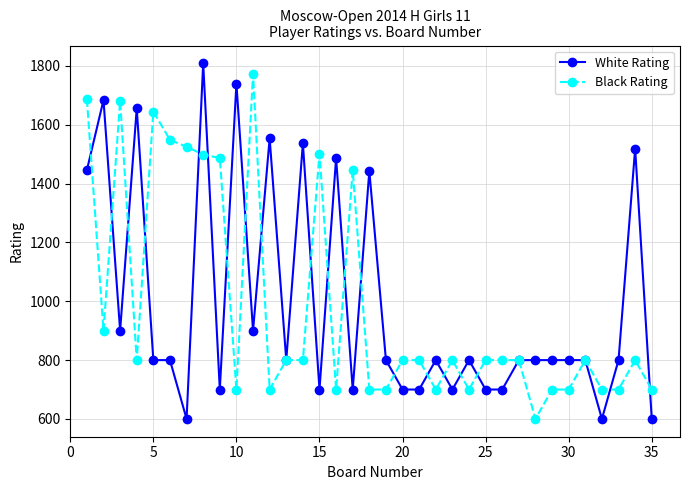

What is the lowest value of the Black Rating series?

600